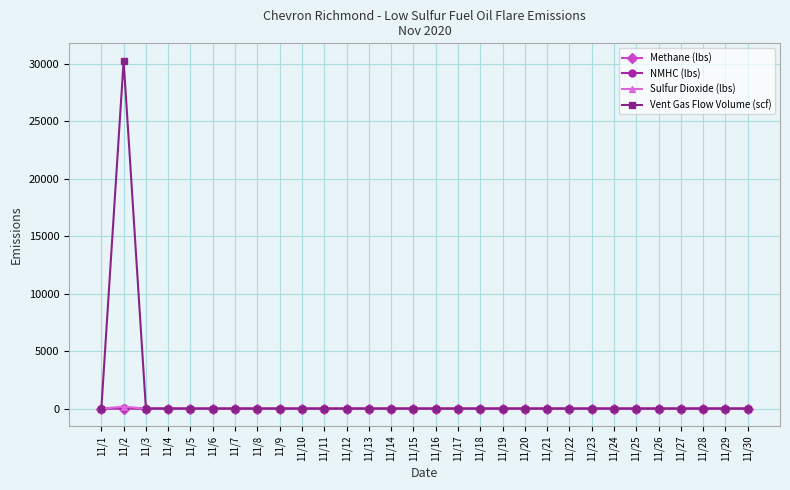

Is this an area chart (filled region under the line)?

No